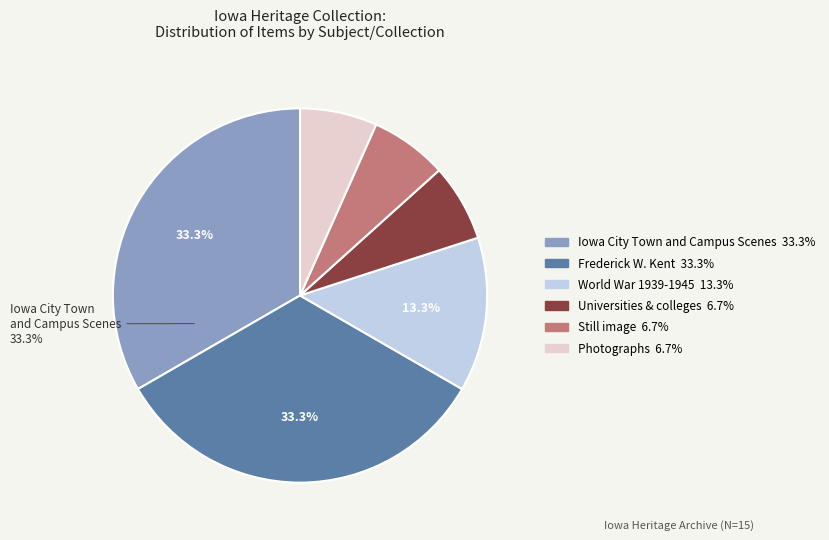

What is the ratio of the value at Frederick W. Kent to the value at Iowa City Town and Campus Scenes?

1.0